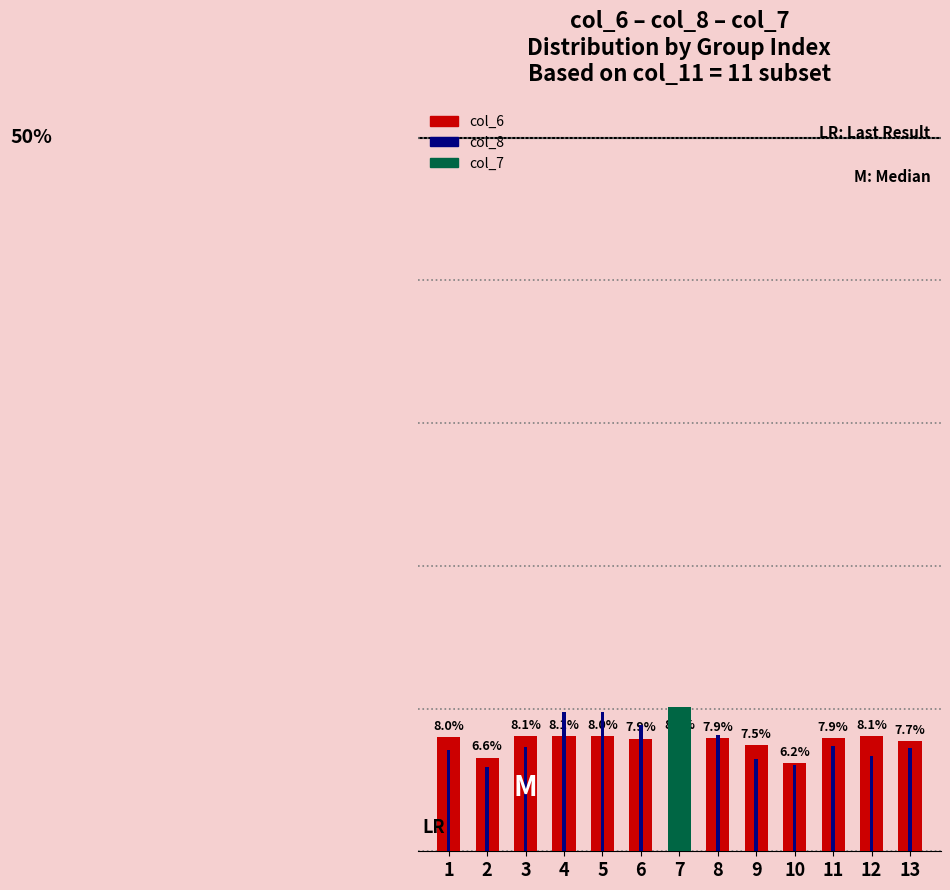

What is the minimum value for col_8?

5.9